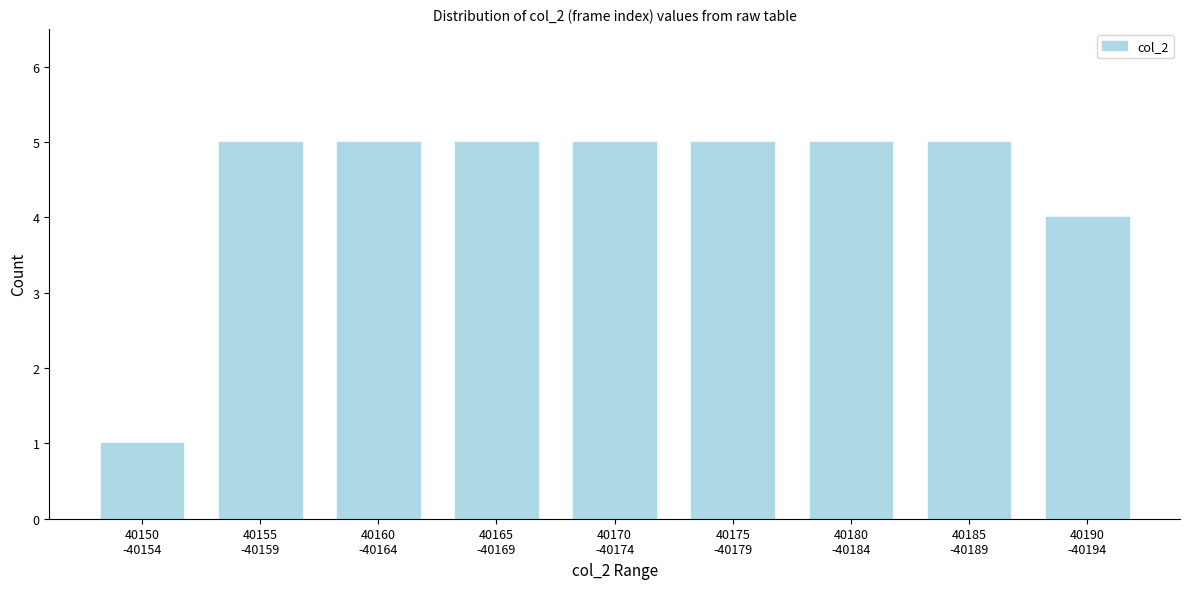

Reading left to right, list all the values displayed in this chart.

1	5	5	5	5	5	5	5	4